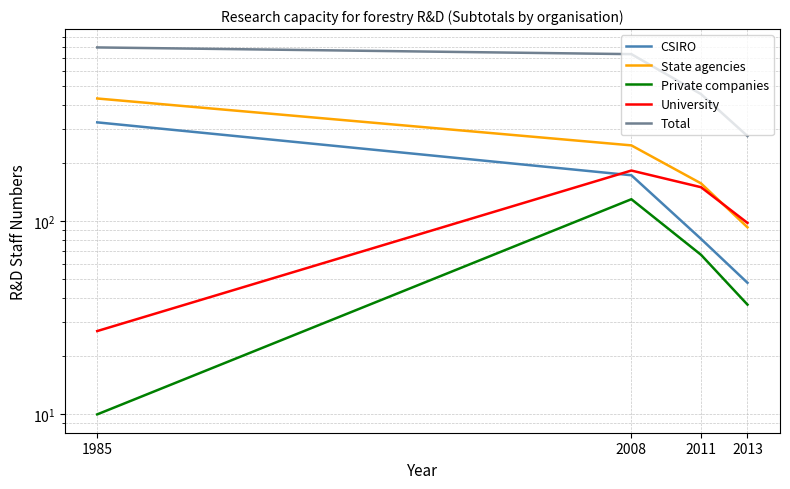

How many distinct data groups are displayed?

5